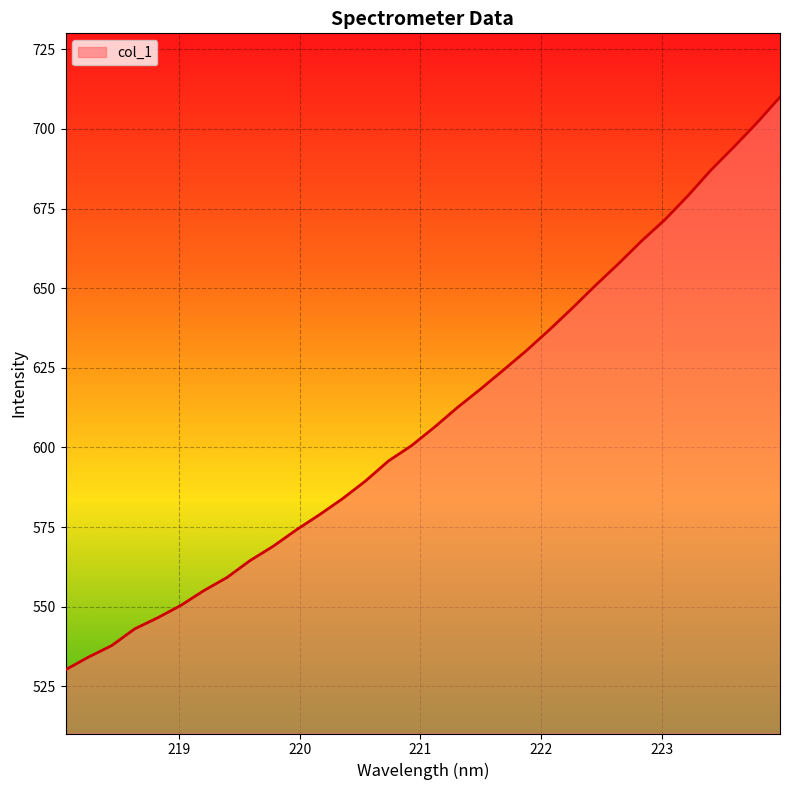

What is the average value?

609.5